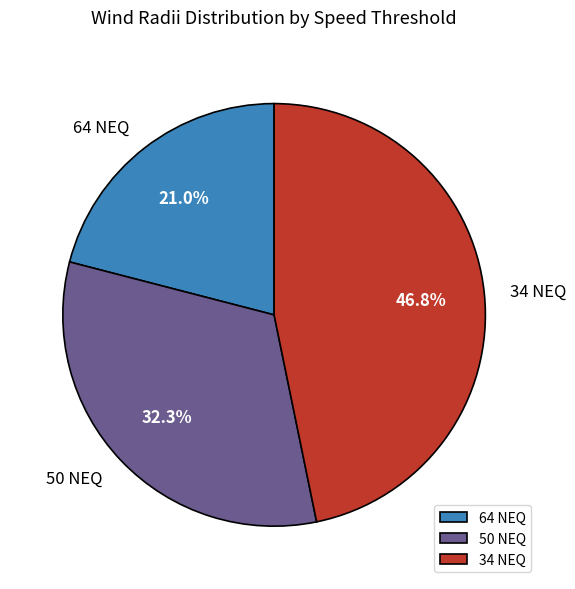

Rank the categories by value from highest to lowest.

34 NEQ, 50 NEQ, 64 NEQ